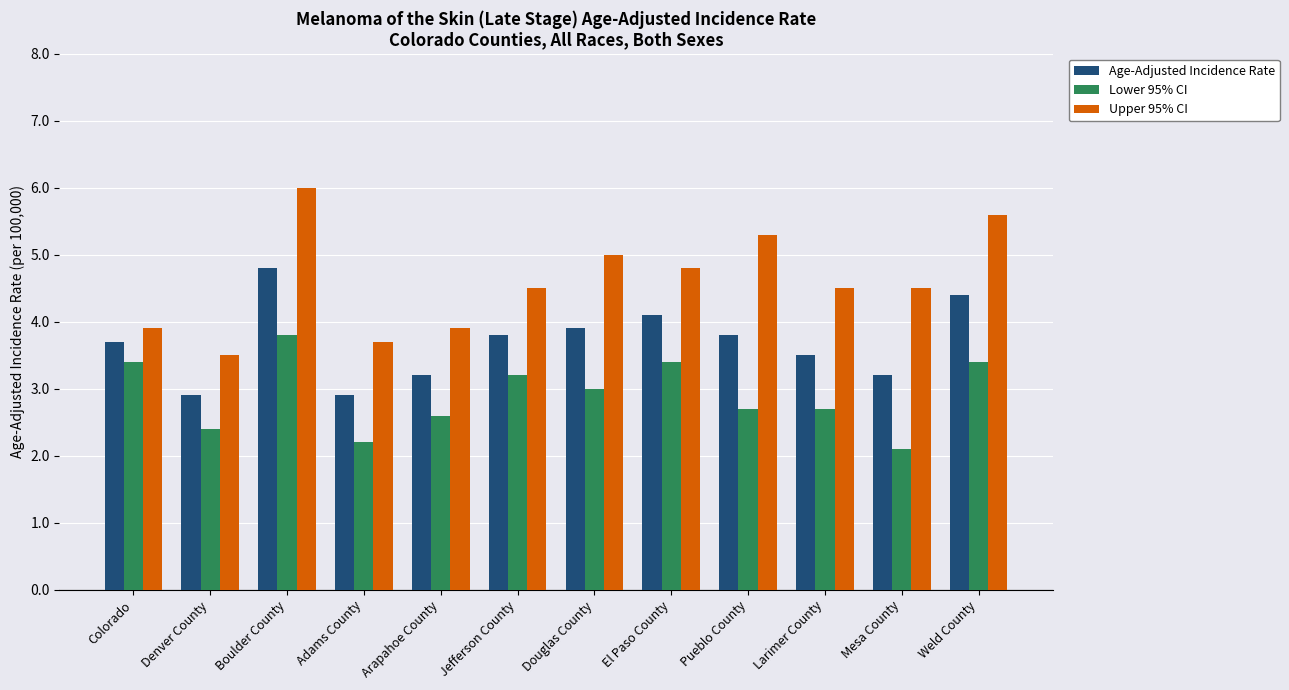

Which series changed the most between Pueblo County and Weld County?

Lower 95% CI